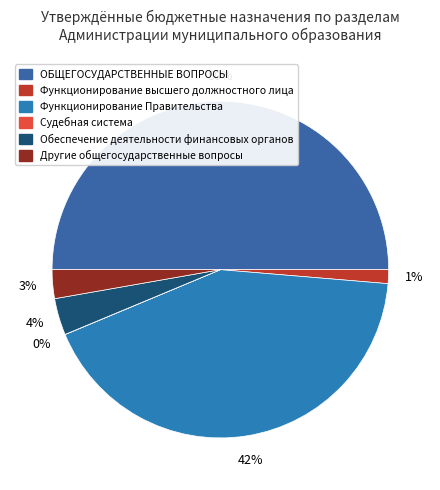

To the nearest percent, what is the difference between the ОБЩЕГОСУДАРСТВЕННЫЕ ВОПРОСЫ and Другие общегосударственные вопросы slice percentages?

47%